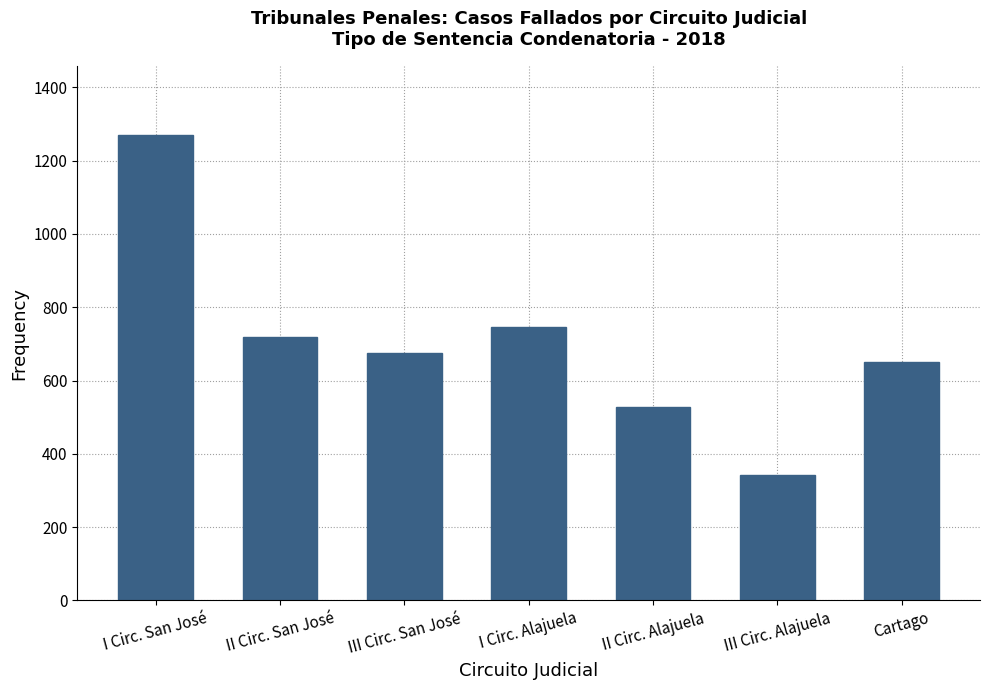

What position from the right is III Circ. Alajuela?

2